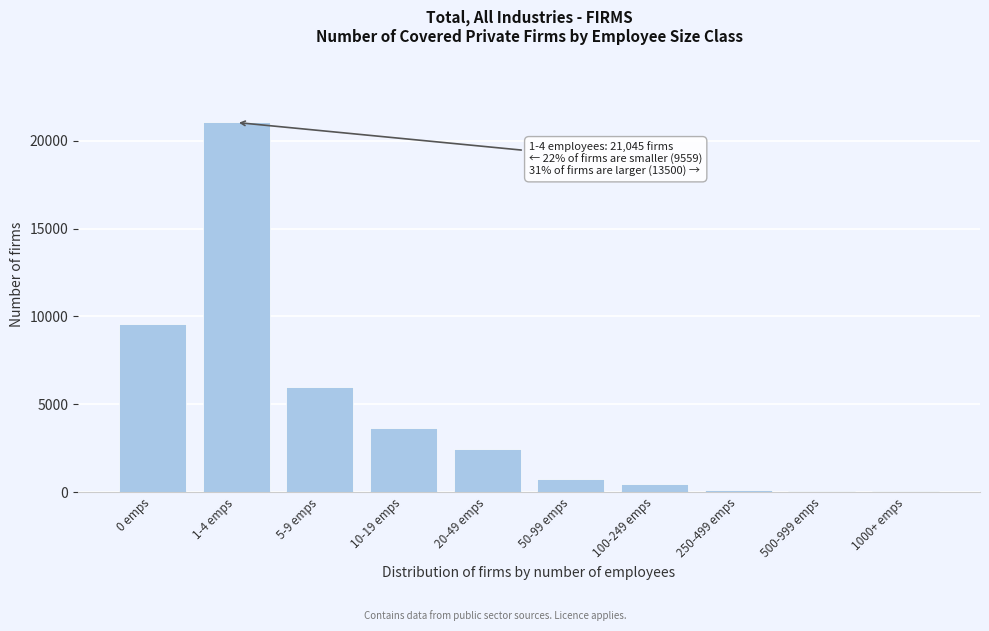

Which label corresponds to the largest value in the chart?

1-4 emps